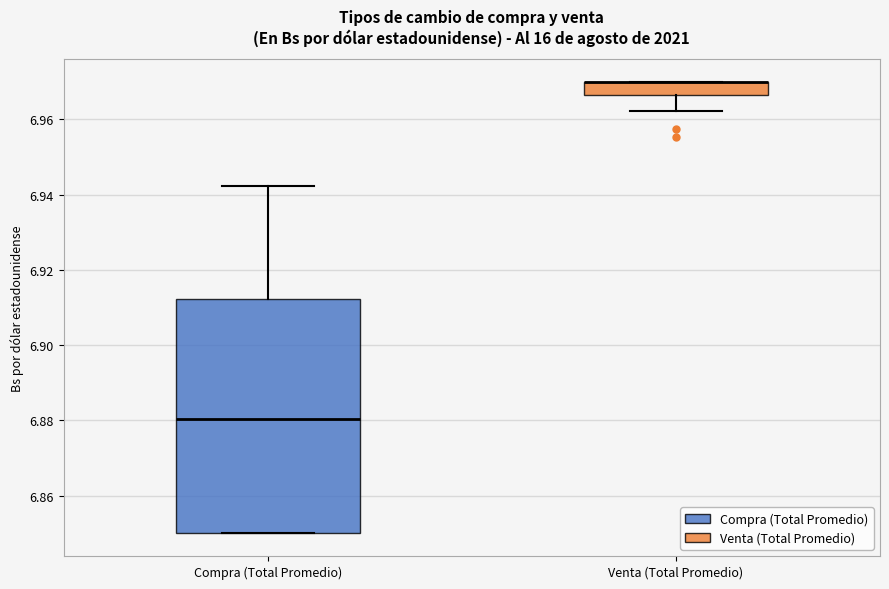

Comparing the boxes themselves (not the whiskers), which one is the tallest?

Compra (Total Promedio)